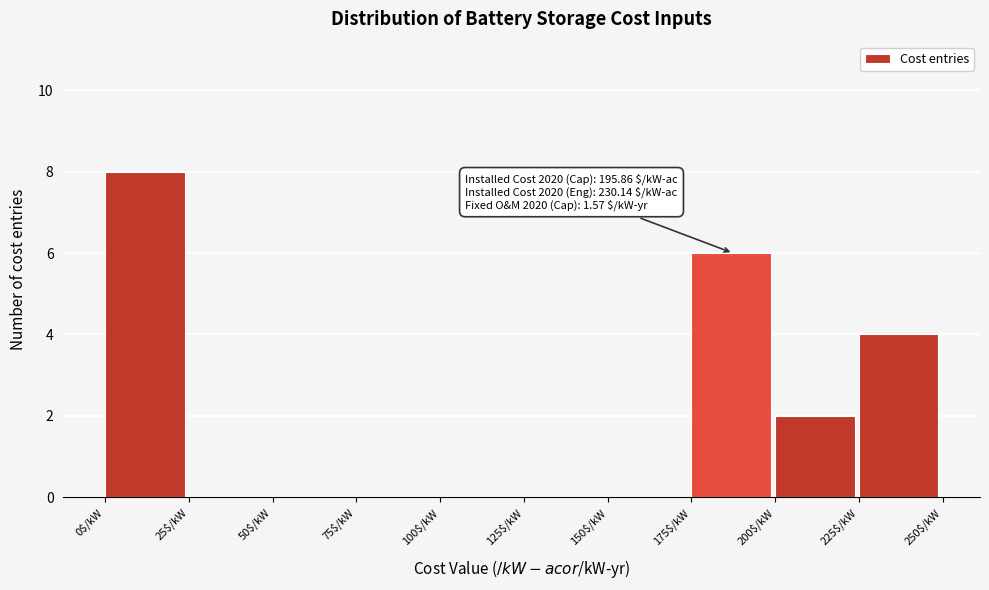

Which range on the x-axis has the tallest bar?

0 to 25